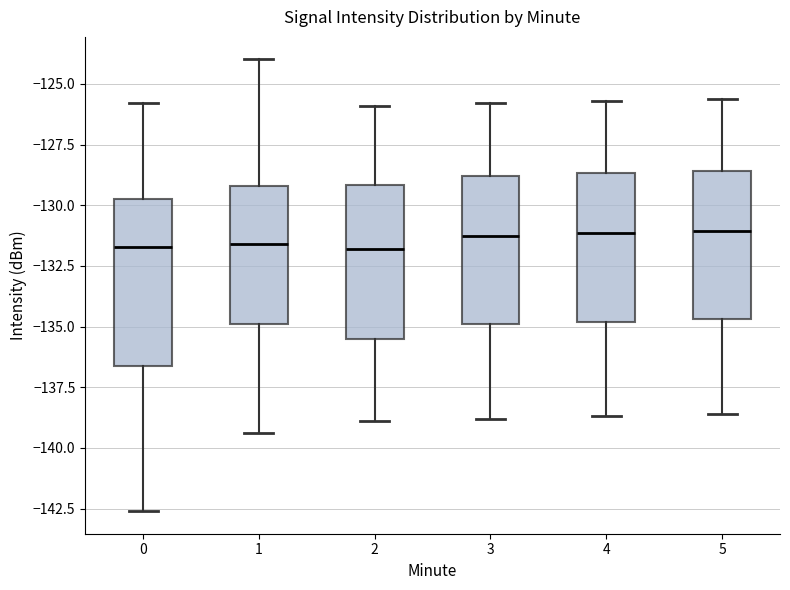

Where does the lower whisker of the box at x = 0 end on the y-axis? The values are not printed on the chart, so give them approximately, as read against the axis.

-142.5